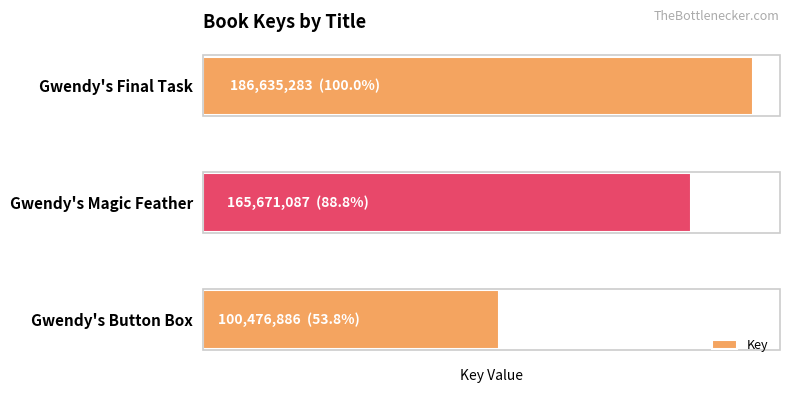

Rank the categories by value from highest to lowest.

Gwendy's Final Task, Gwendy's Magic Feather, Gwendy's Button Box